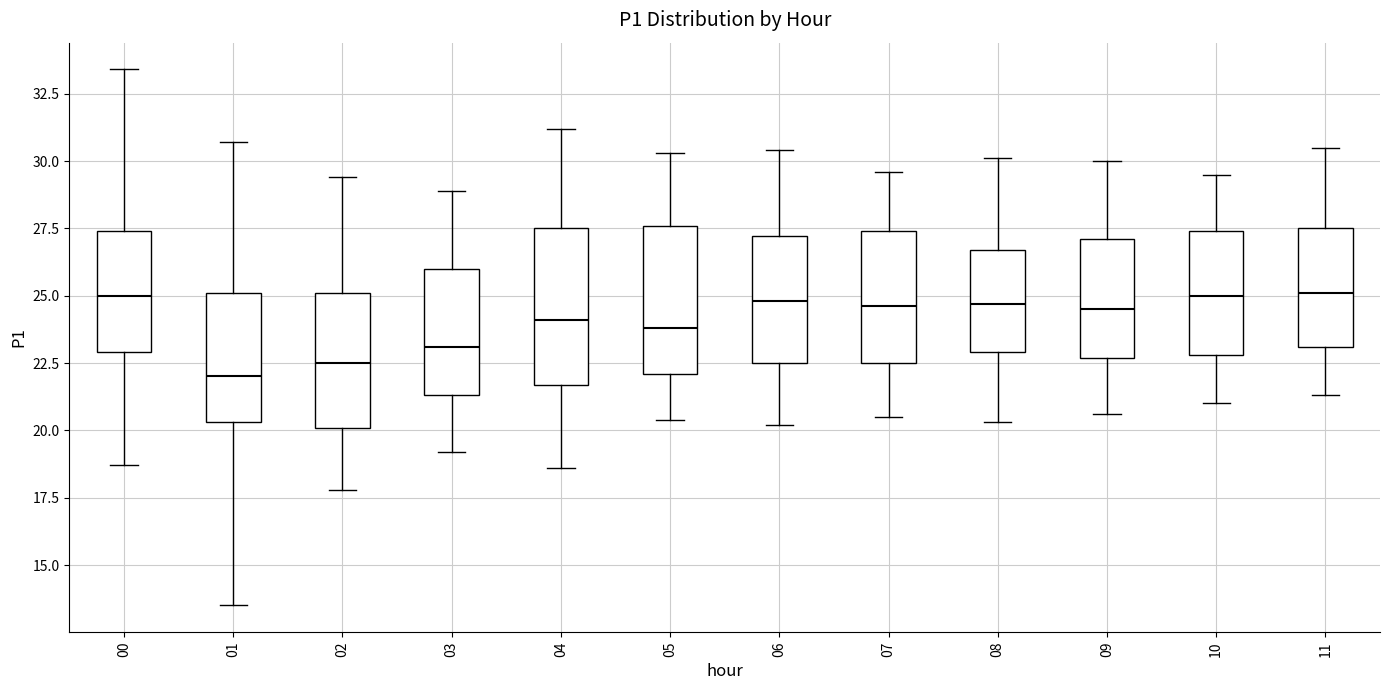

Which box's median line is the lowest?

01